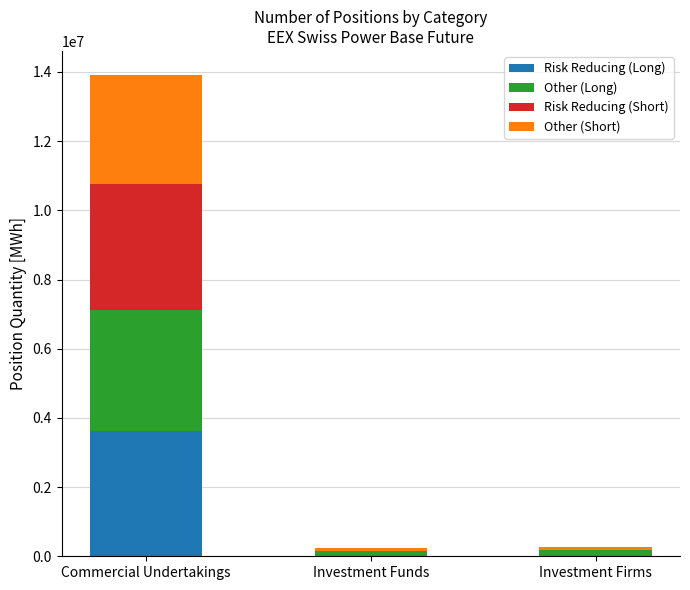

Reading left to right, list the values for the Risk Reducing (Long) series.

Commercial Undertakings=3618149	Investment Funds=0	Investment Firms=0